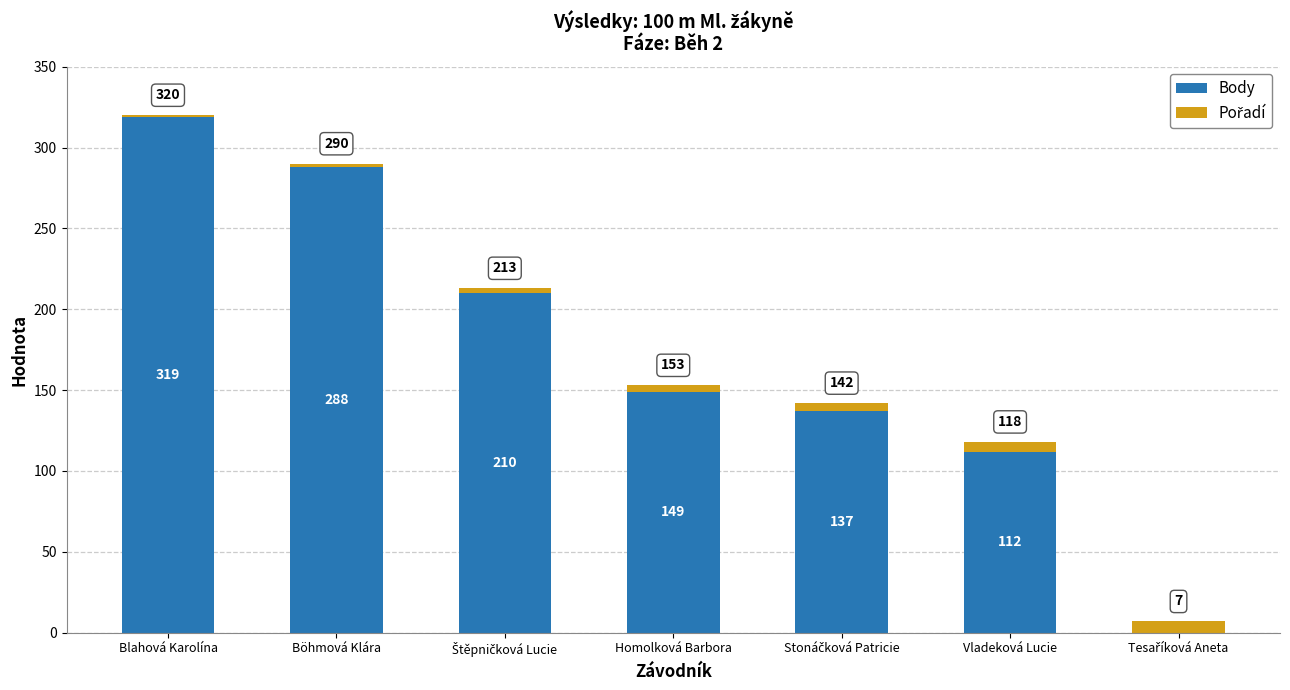

At which label is Body closest to 159?

Homolková Barbora